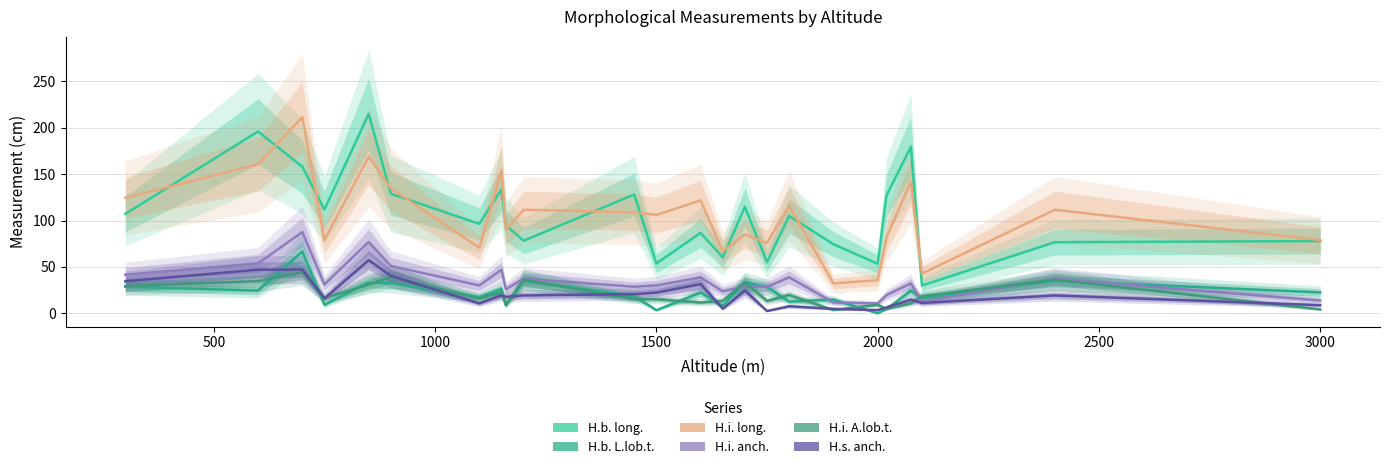

What is the lowest value of the H.b. long. series?

30.0